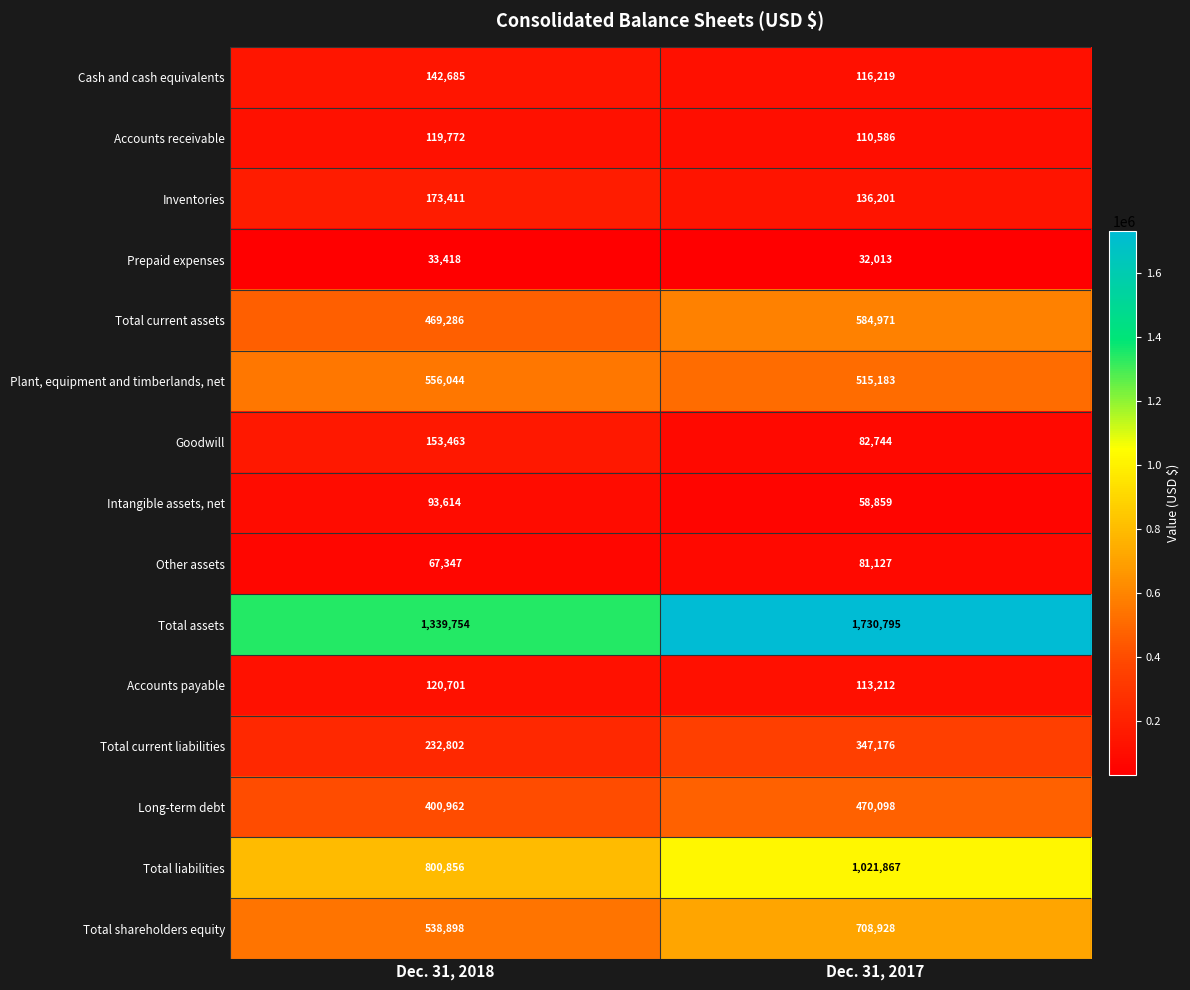

Count the number of data series in this chart.

15